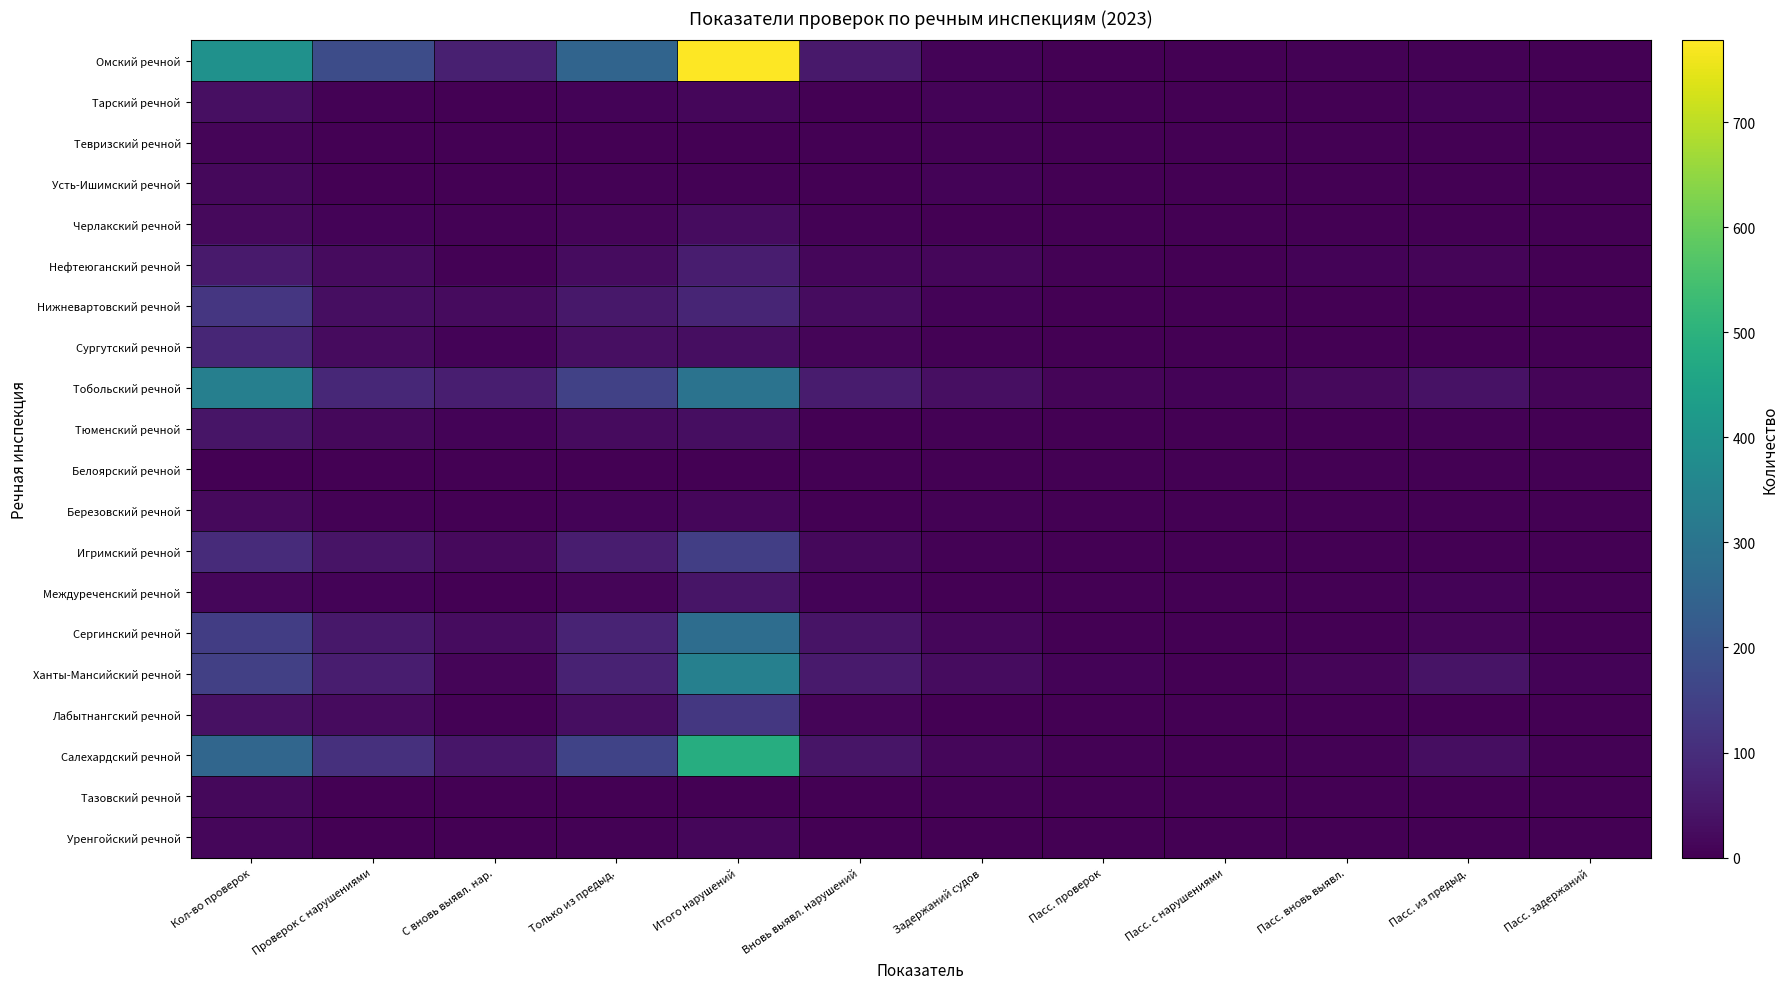

Count the number of categories in the chart.

12